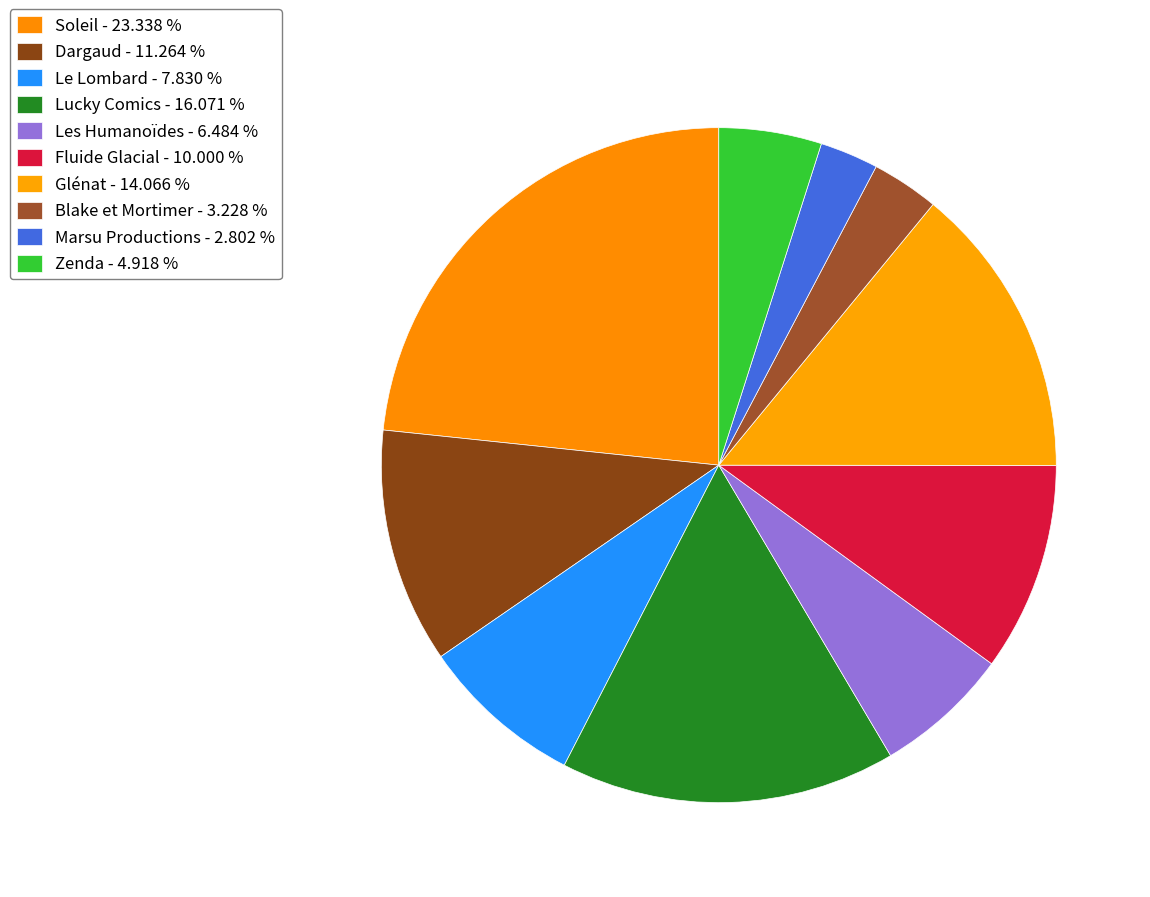

How many segments does this pie chart have?

10